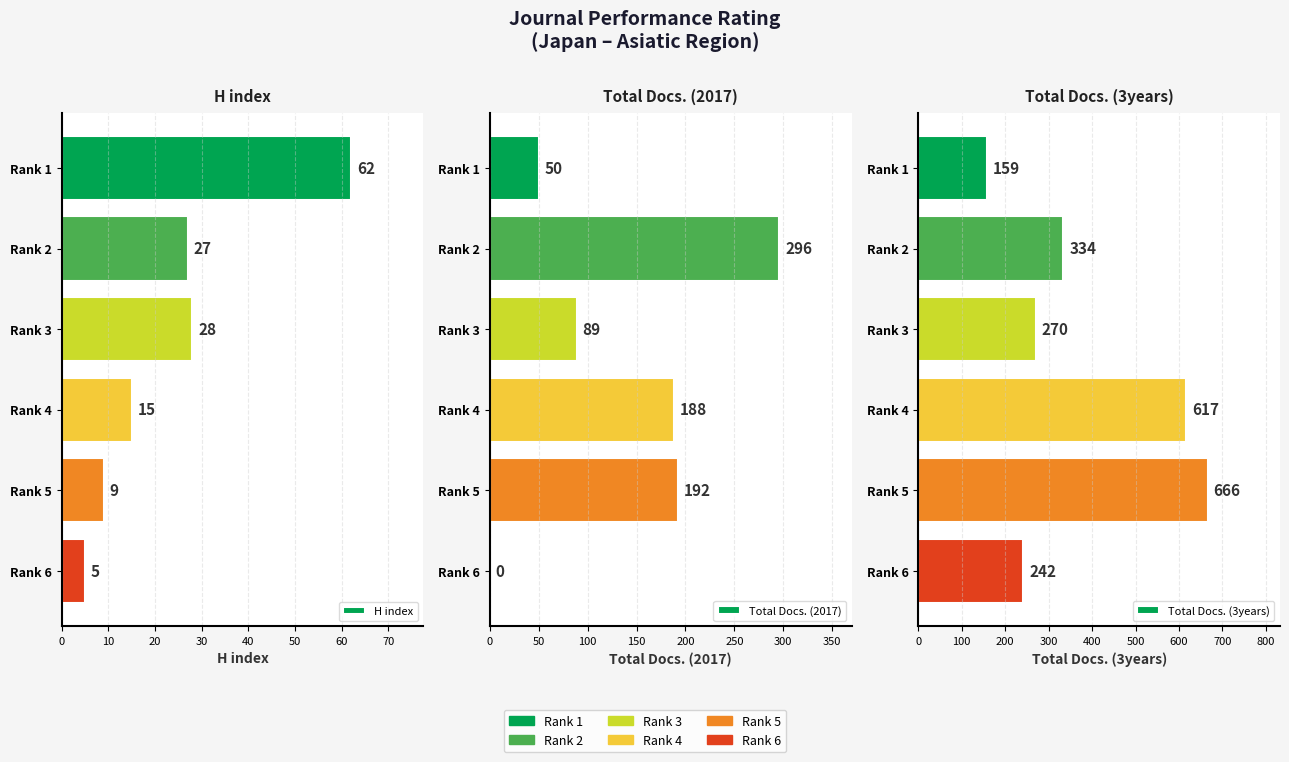

What is the average value of the Total Docs. (3years) series?

381